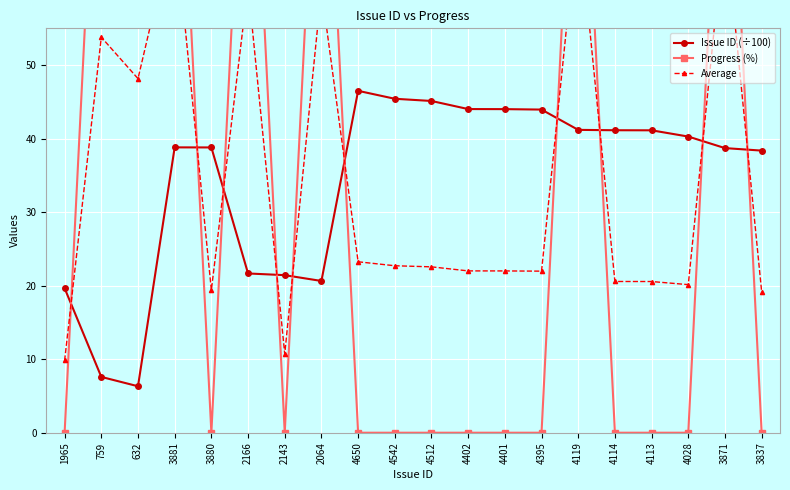

How many intersections are there between Progress (%) and Average?

10